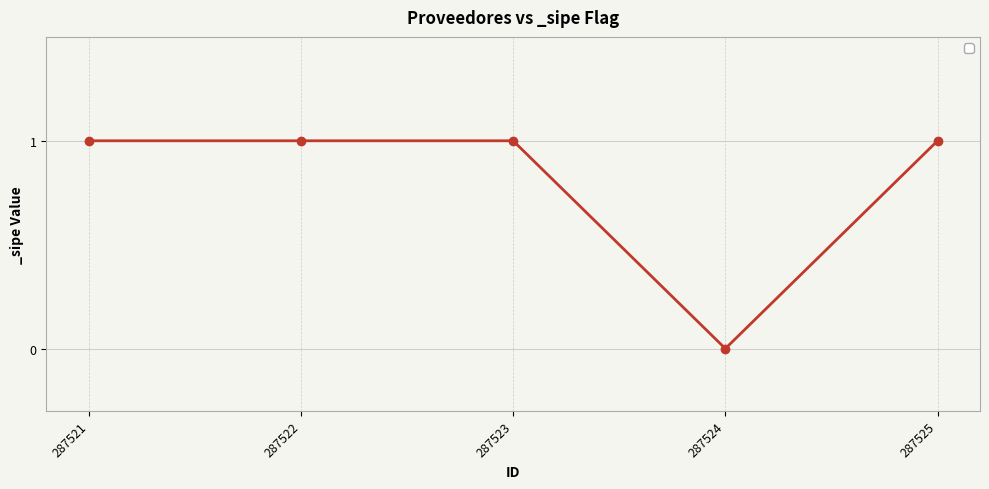

Which label corresponds to the smallest value in the chart?

287524